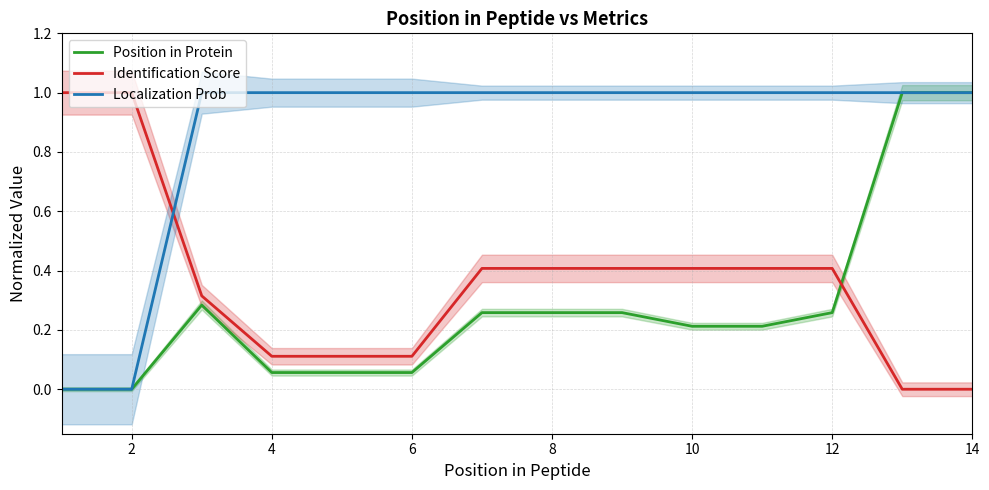

How many lines are shown in the chart?

3